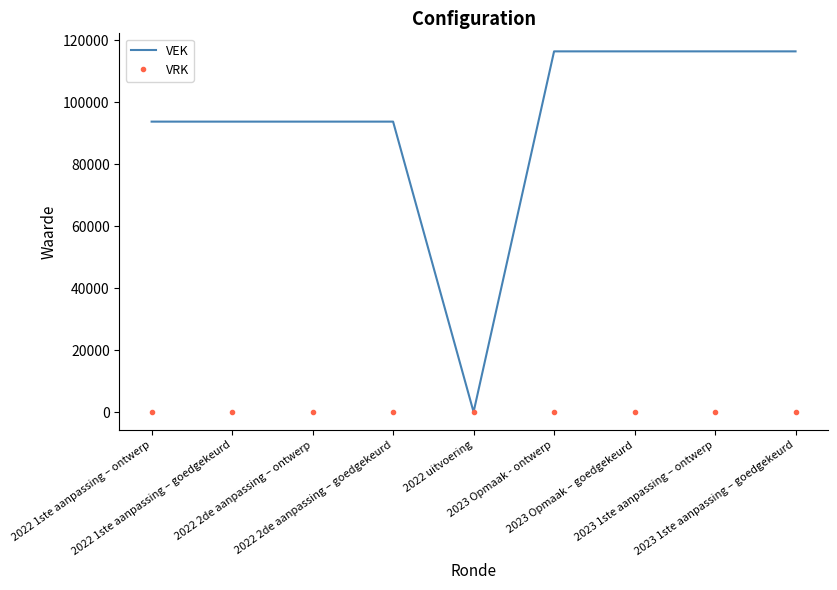

Which series has the widest spread of values?

VEK